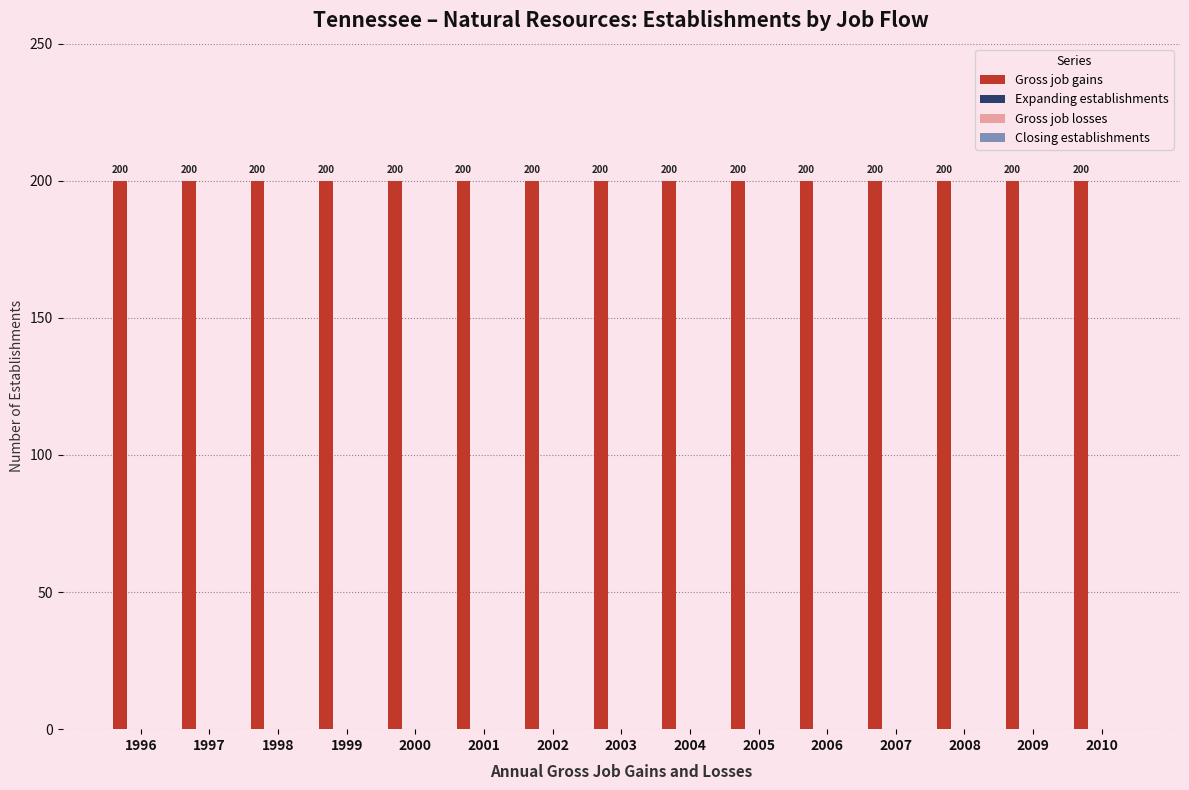

Does the chart contain stacked bars?

No